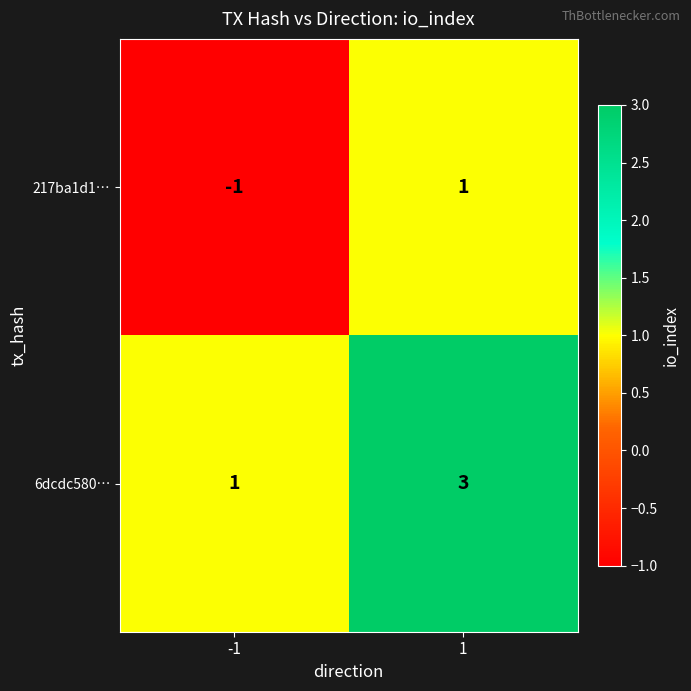

What is the sum of all 6dcdc580… values?

4